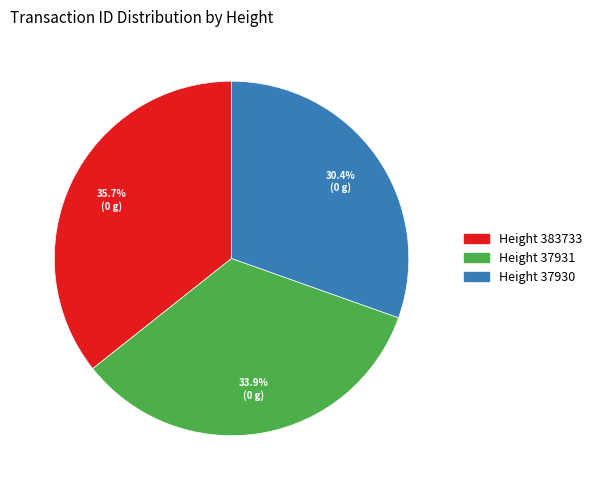

What is the largest slice in the pie chart?

Height 383733